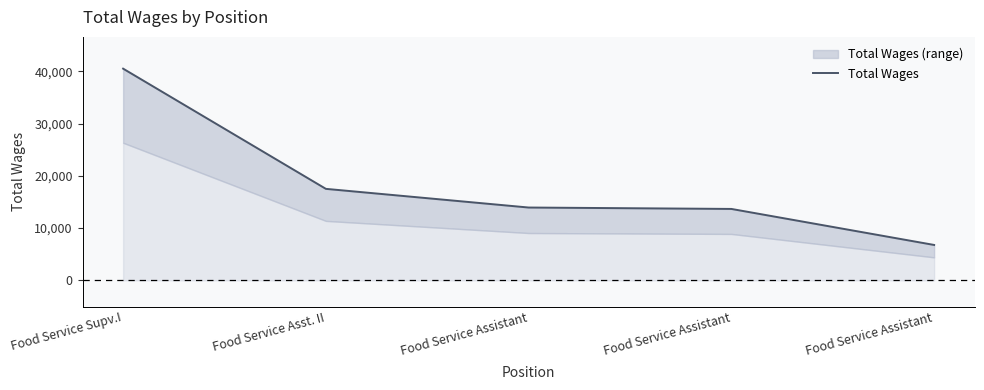

What is the value of the 5th point from the left?

13940